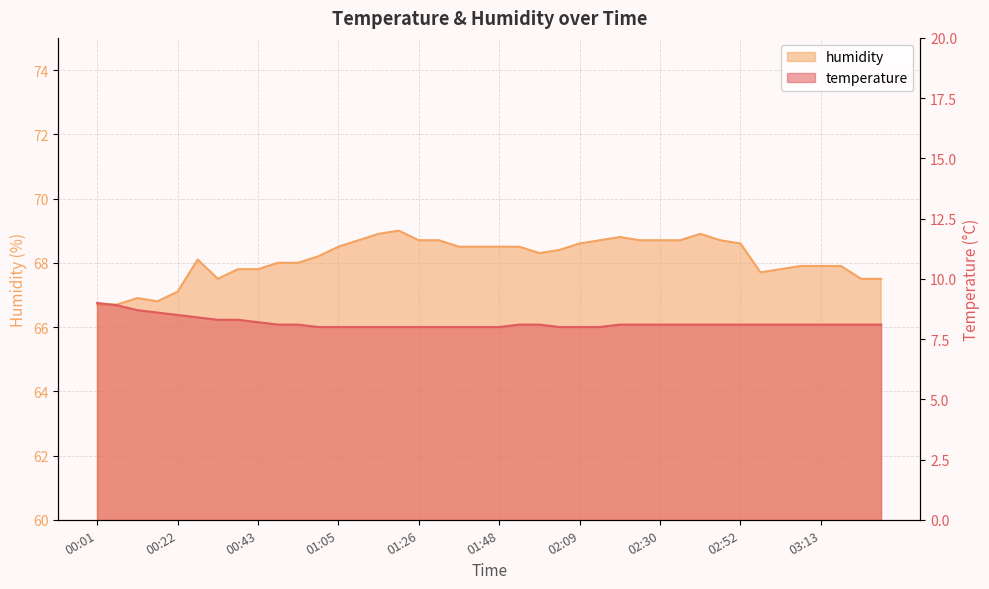

True or false: humidity and temperature intersect in this chart.

False